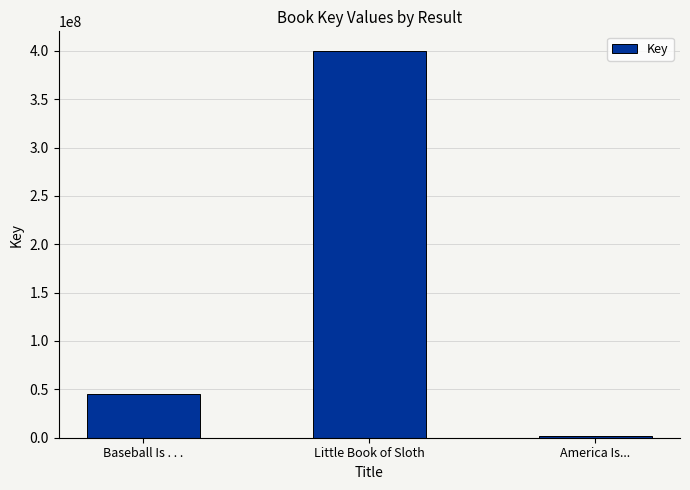

What is the difference between the maximum and minimum values?

398290275